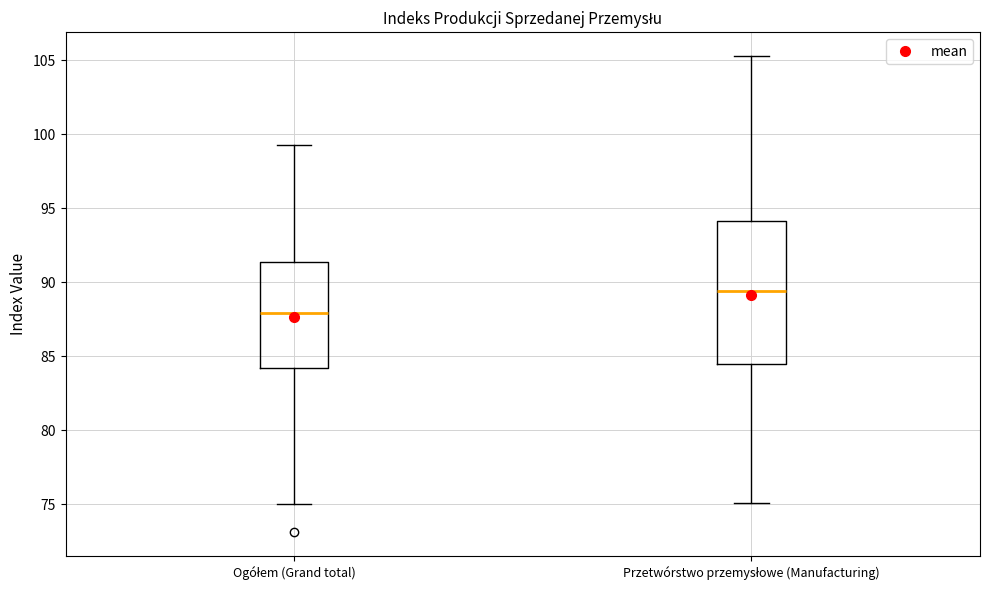

Reading left to right, transcribe this box plot: for each box, give where its median line is, the range the box spans, and where its two whiskers end, as read against the y-axis. The values are not printed on the chart, so give them approximately, as read against the axis.

Ogółem (Grand total): median 88.0, box 84.0 to 91.5, whiskers 75.0 to 99.5
Przetwórstwo przemysłowe (Manufacturing): median 89.5, box 84.5 to 94.0, whiskers 75.0 to 105.5